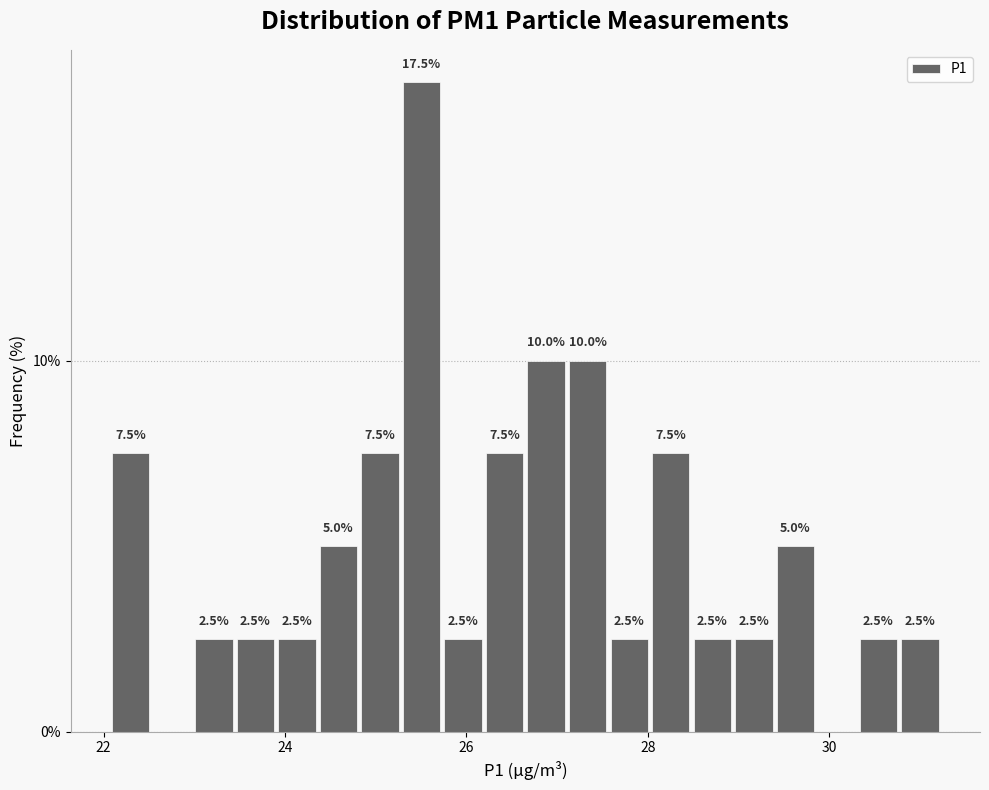

Around what value on the x-axis is the tallest bar? Give the approximate position of its centre, as read against the axis.

25.6